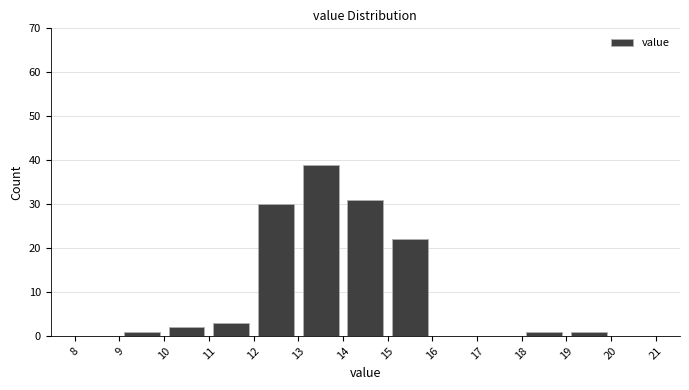

Reading left to right, transcribe this chart: for each bar, give the range it covers on the x-axis and its height. The values are not printed on the chart, so give them approximately, as read against the axis.

8 to 9: 0
9 to 10: 1
10 to 11: 2
11 to 12: 3
12 to 13: 30
13 to 14: 39
14 to 15: 31
15 to 16: 22
16 to 17: 0
17 to 18: 0
18 to 19: 1
19 to 20: 1
20 to 21: 0